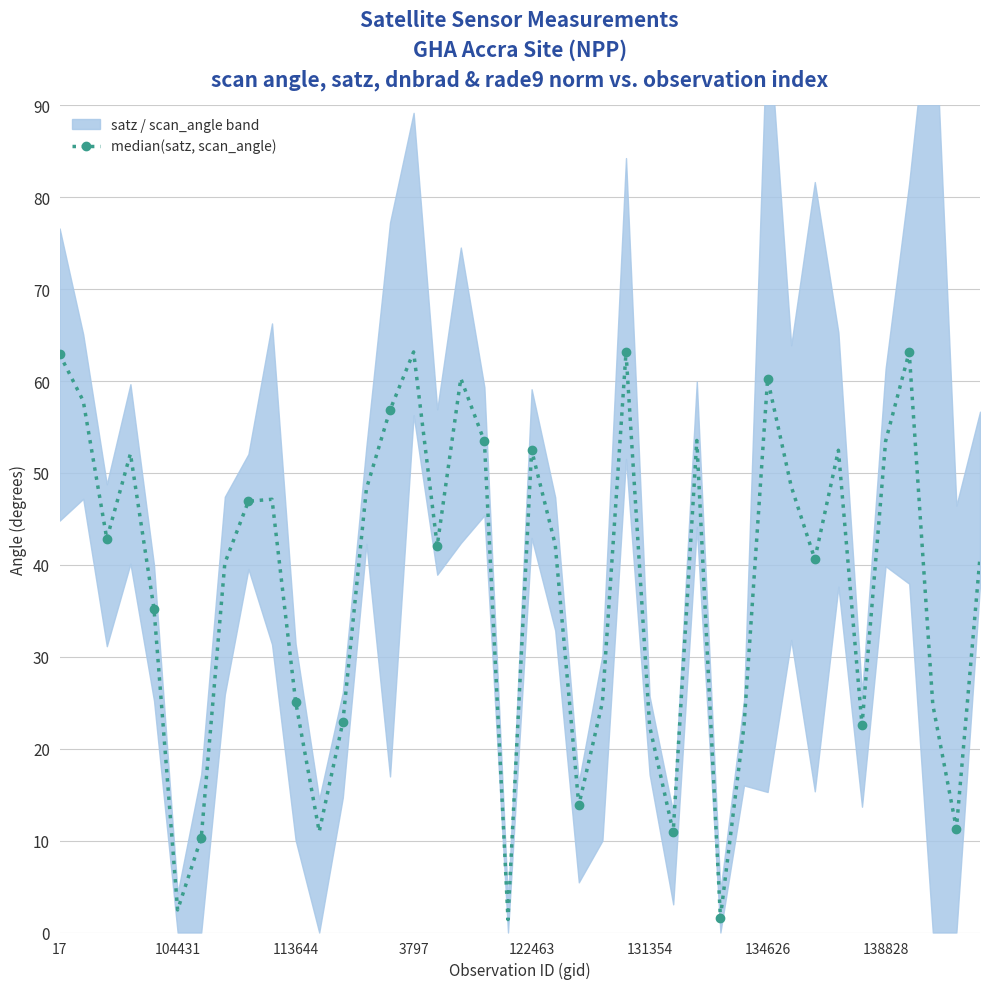

What is the difference between the maximum and minimum values?

61.8